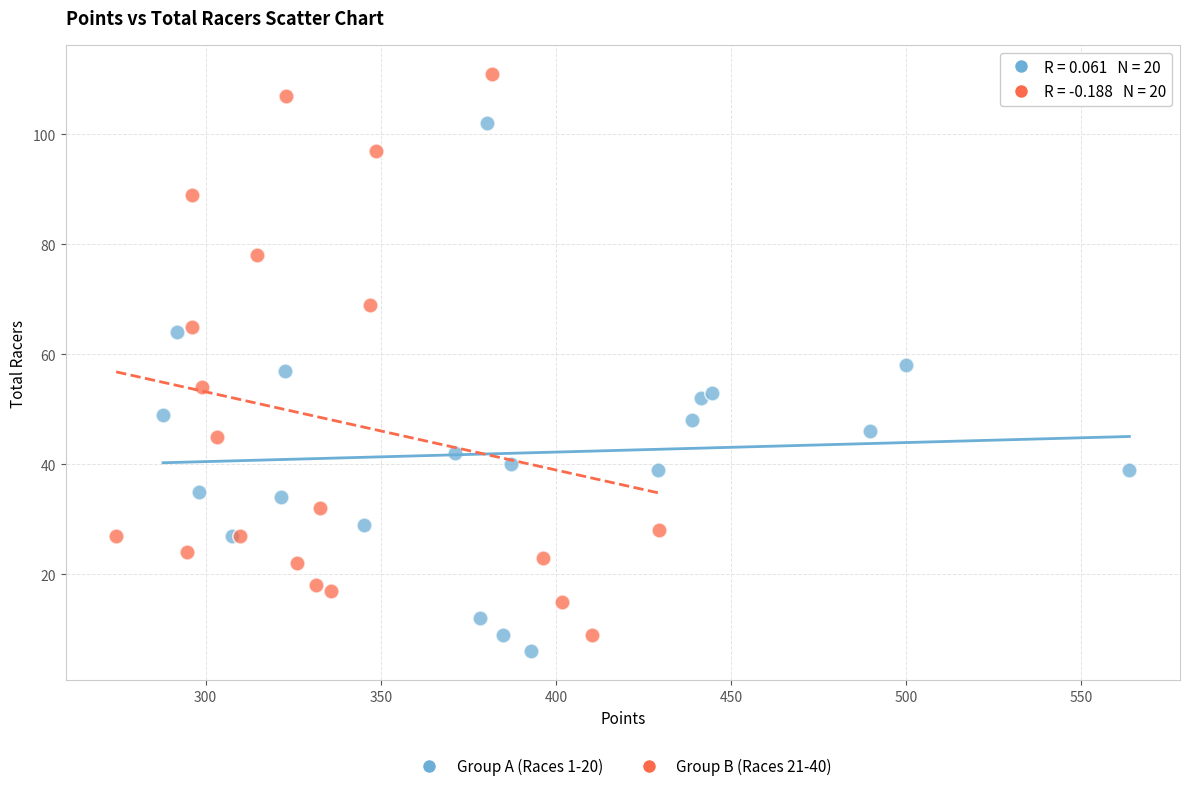

Which series contains the highest Y value?

Group B (Races 21-40)